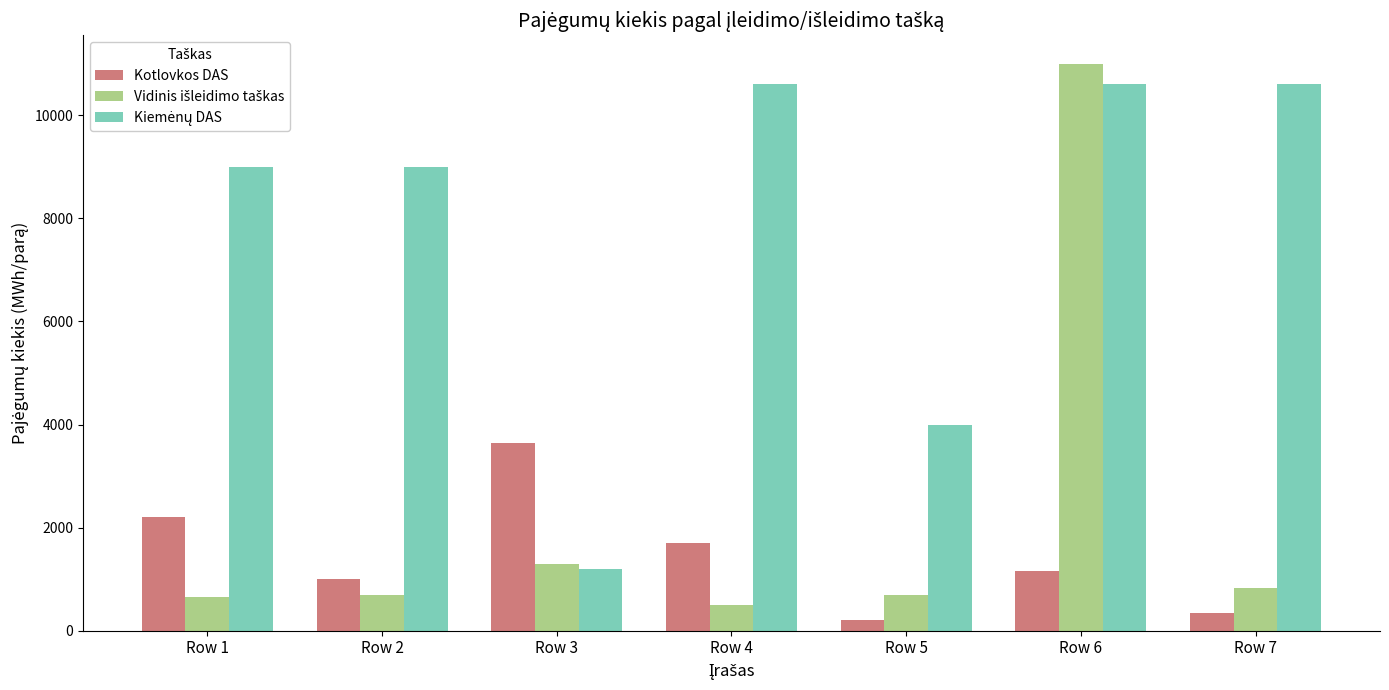

At which category is the sum across all series the highest?

Row 6